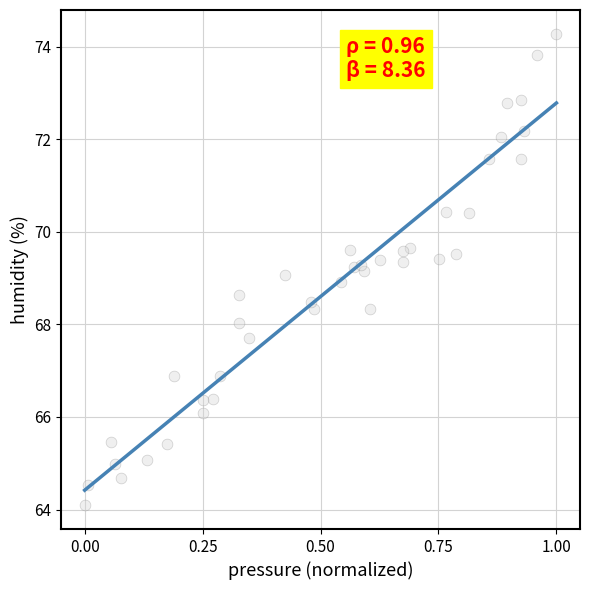

What is the range of X values (max minus min)?

1.0